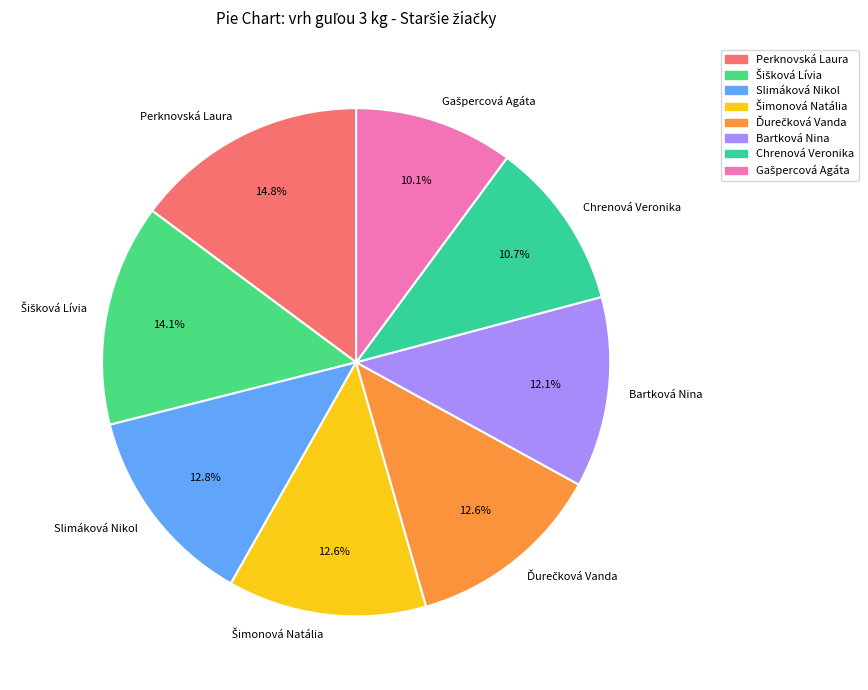

Is there any slice that represents more than half of the pie?

No